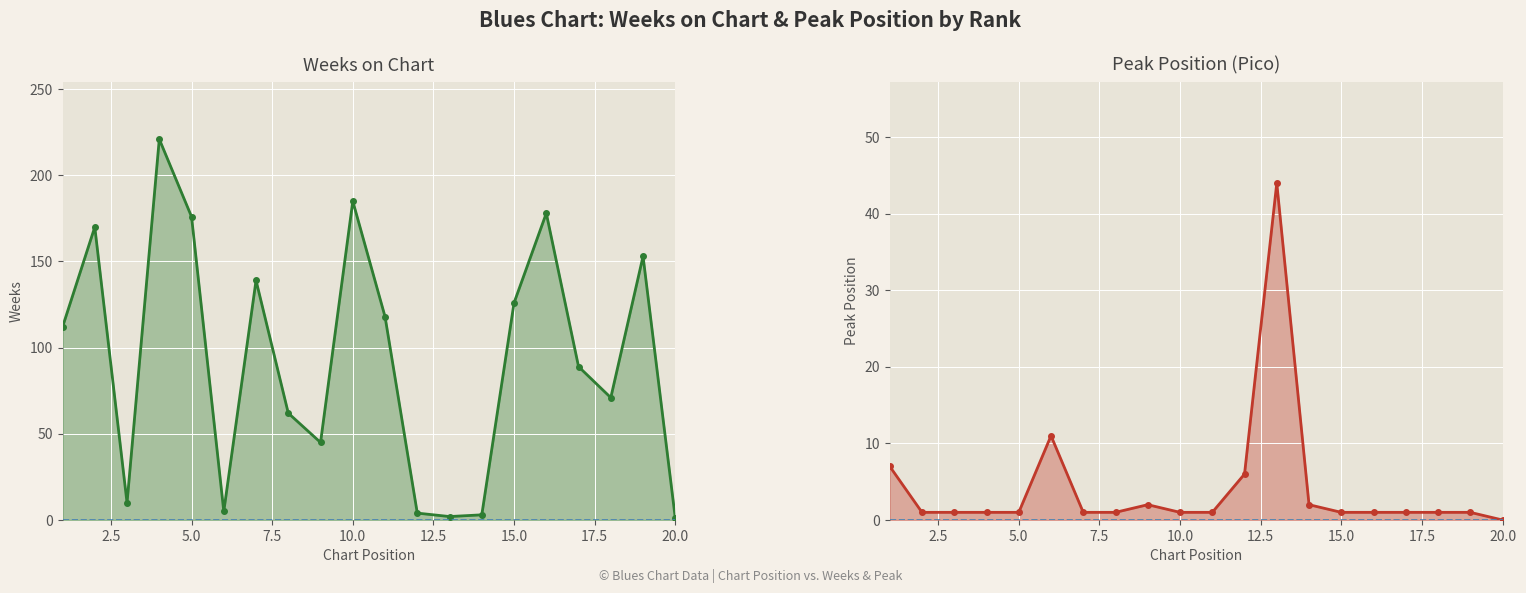

The Weeks on Chart series shows 83 at 5.0. True or false?

False